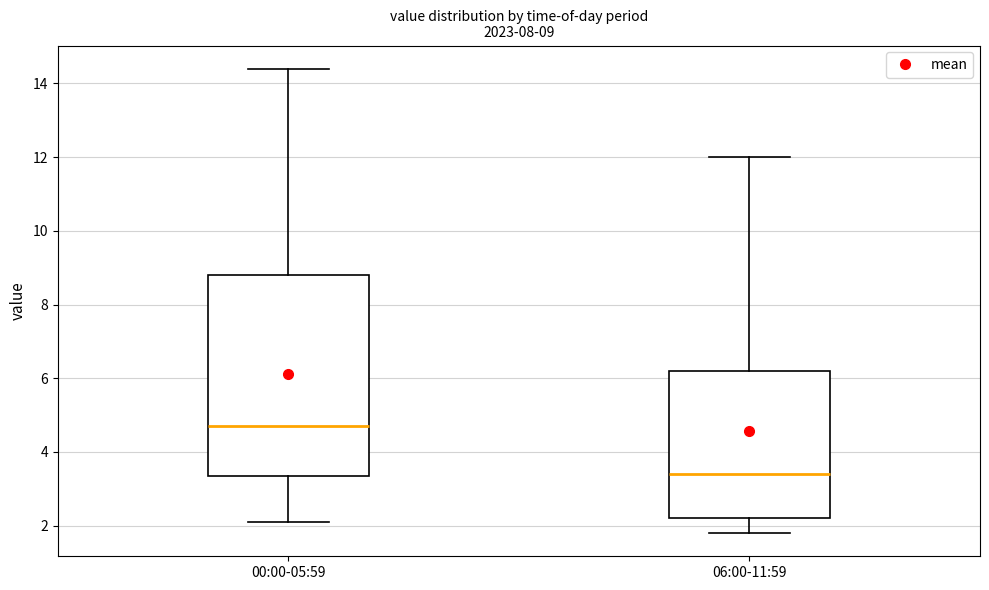

Which box is the tallest, from its lower edge to its upper edge?

00:00-05:59